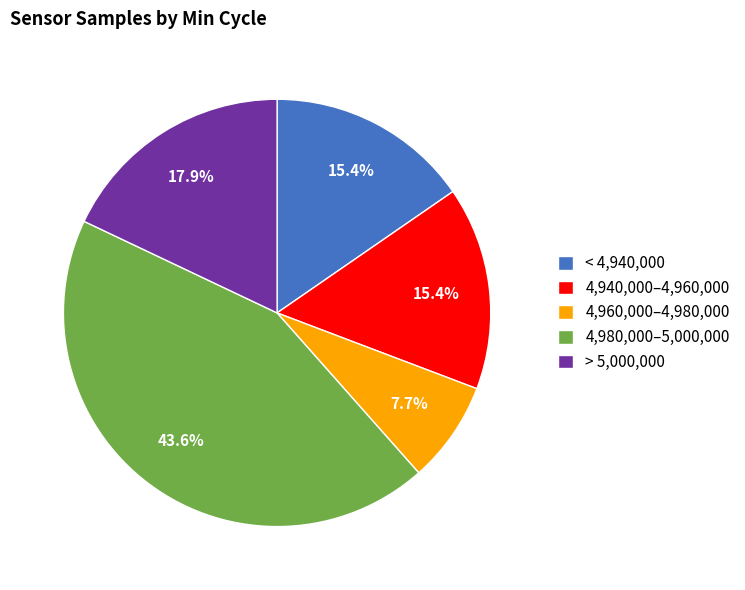

Does any single category account for the majority?

No